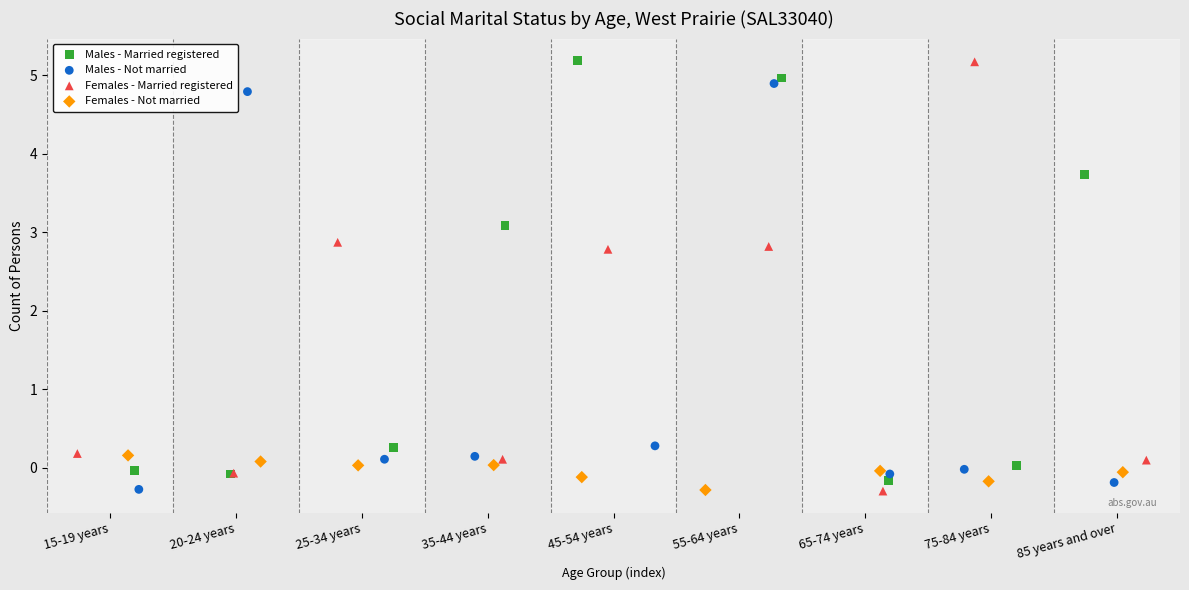

What are all the series names shown in the legend?

Males - Married registered, Males - Not married, Females - Married registered, Females - Not married